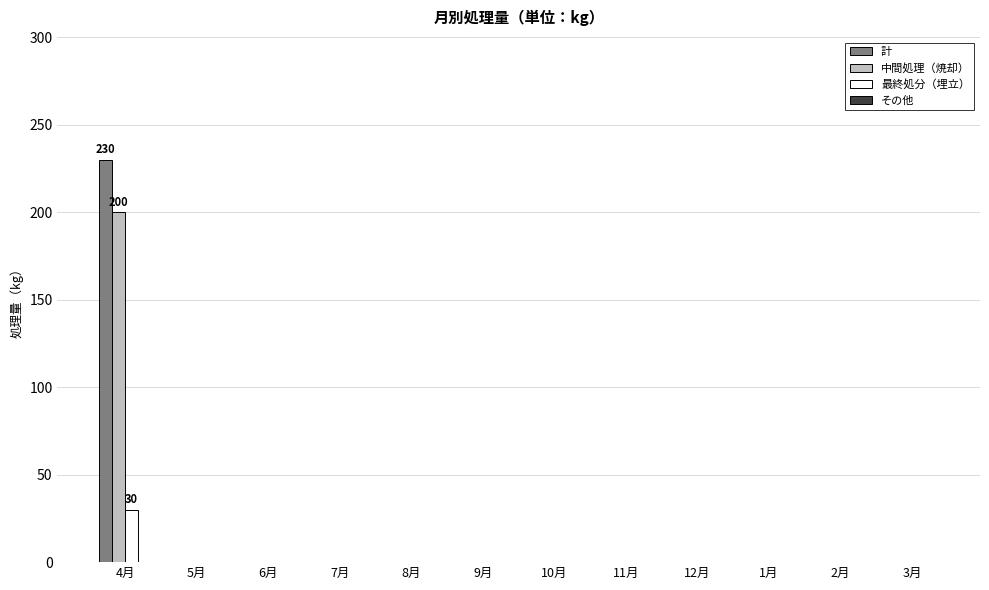

What is the sum of all 計 values?

230